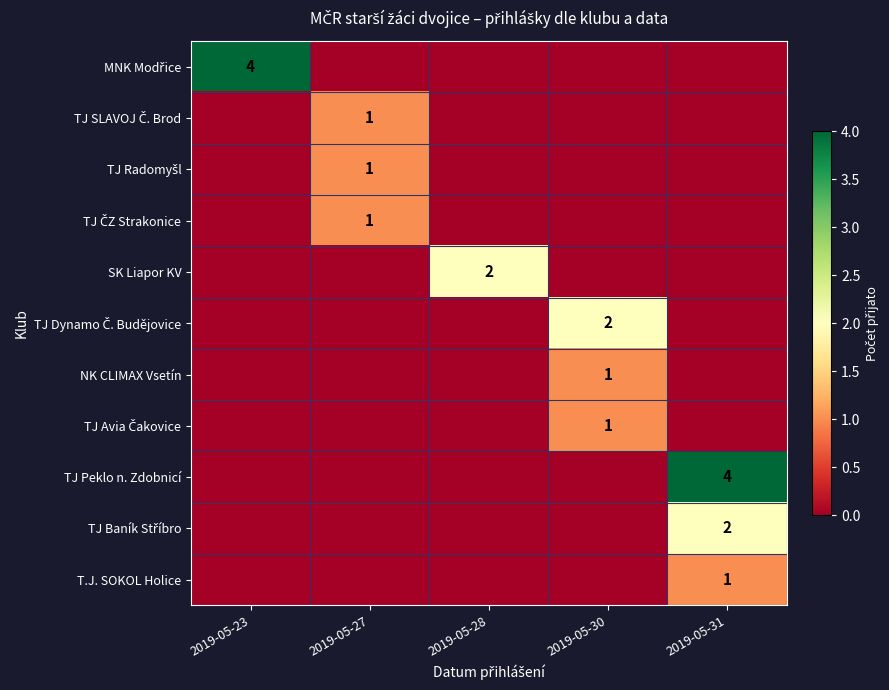

How many distinct data groups are displayed?

11